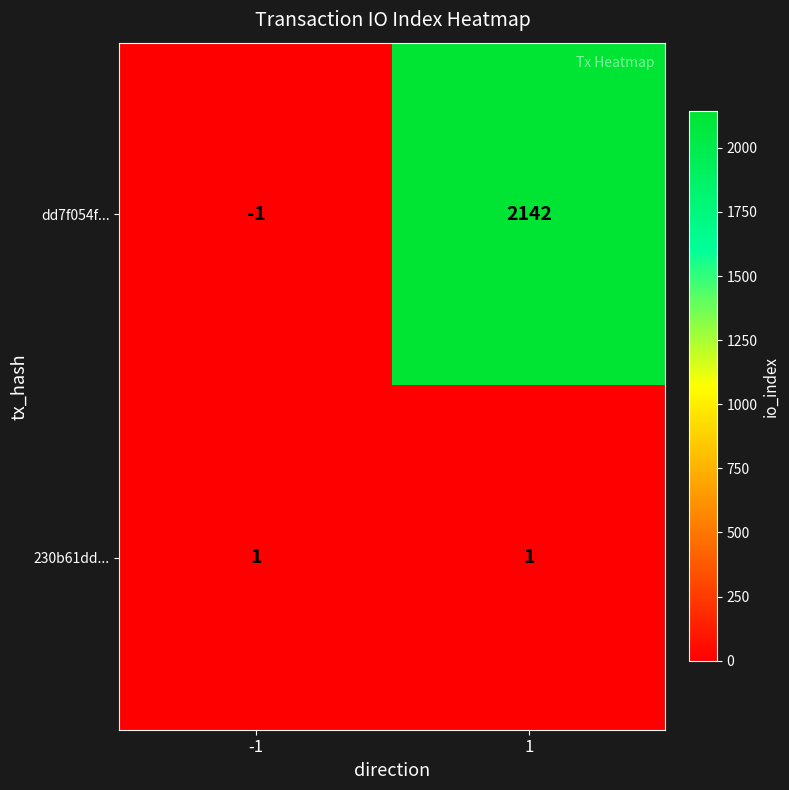

Rank the series at -1 from highest to lowest value.

230b61dd..., dd7f054f...